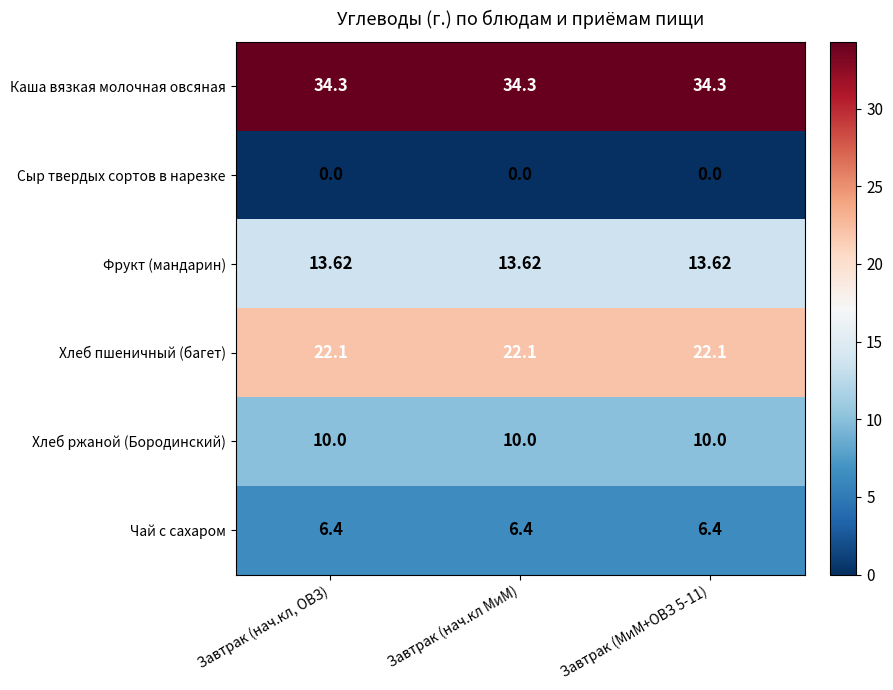

List the series in order of their peak value, highest first.

Каша вязкая молочная овсяная, Хлеб пшеничный (багет), Фрукт (мандарин), Хлеб ржаной (Бородинский), Чай с сахаром, Сыр твердых сортов в нарезке